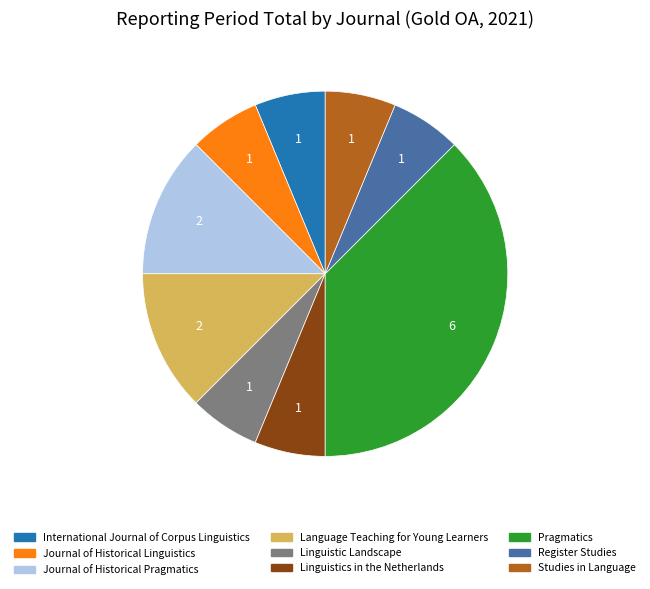

Does any single category account for the majority?

No